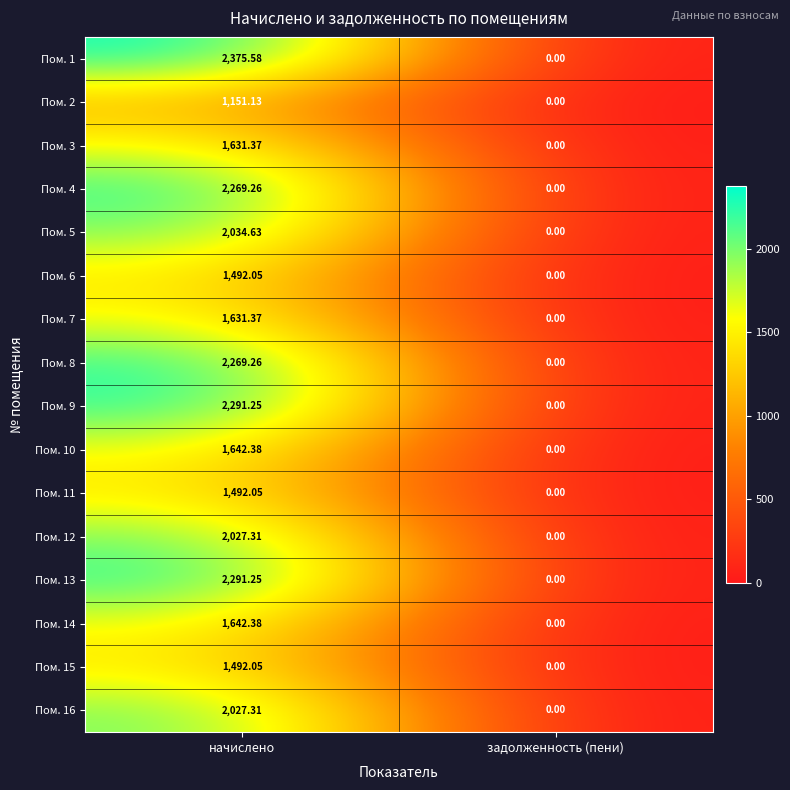

Rank the categories by Пом. 13 value from lowest to highest.

задолженность (пени), начислено